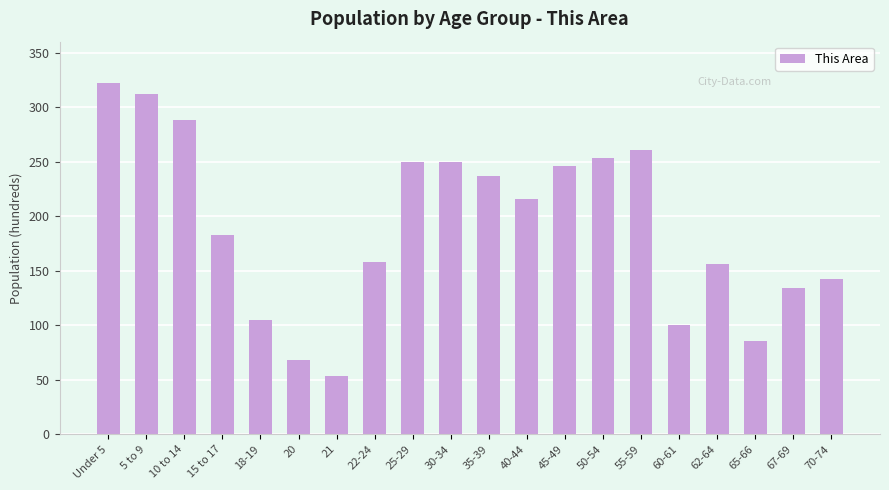

At which label does the data first exceed 216?

Under 5